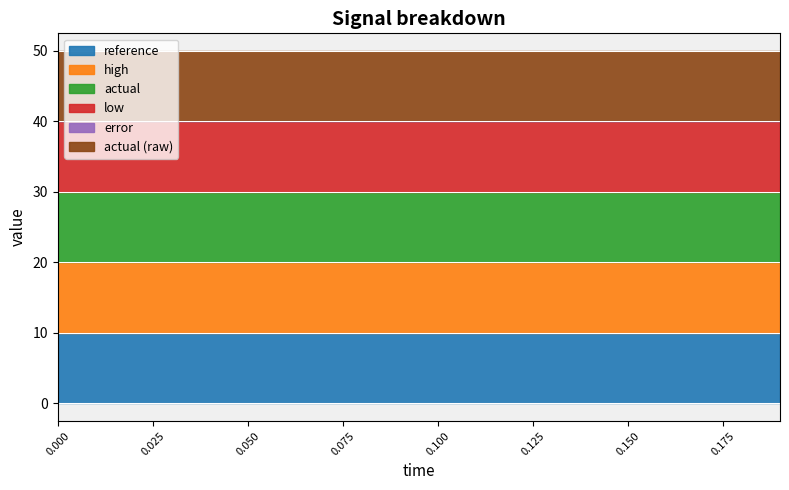

Is the value of error at 0.12 greater than the value of high at 0.06?

No